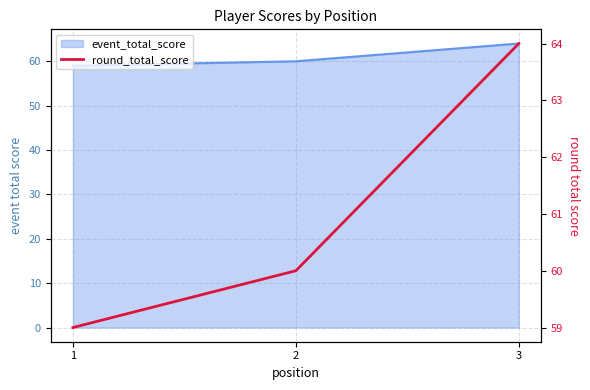

What is the value of the 2nd point from the left?

60